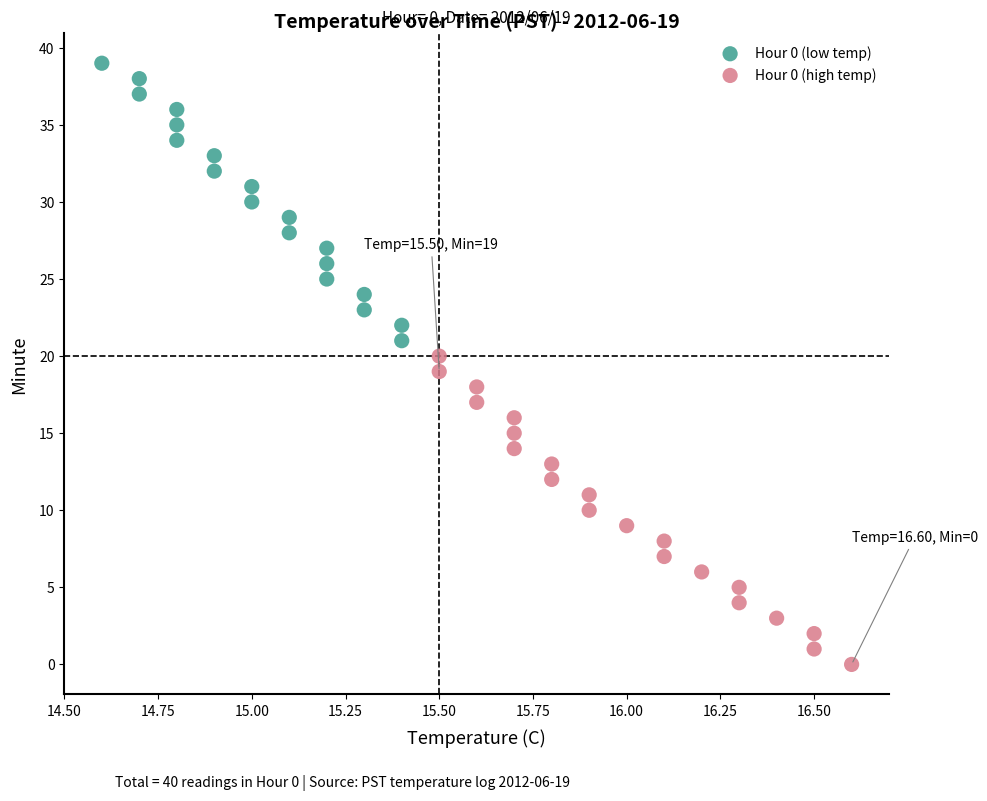

Which series has the widest spread of Y values?

Hour 0 (high temp)